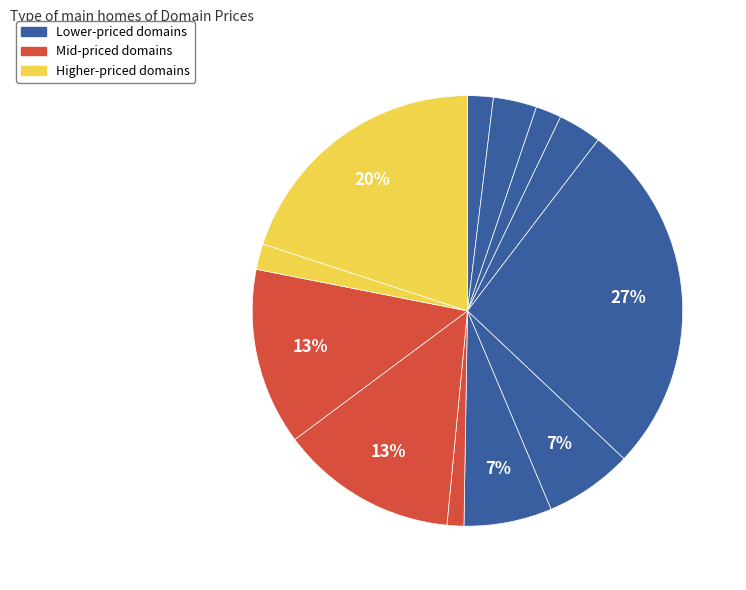

How many slices are in this pie chart?

12